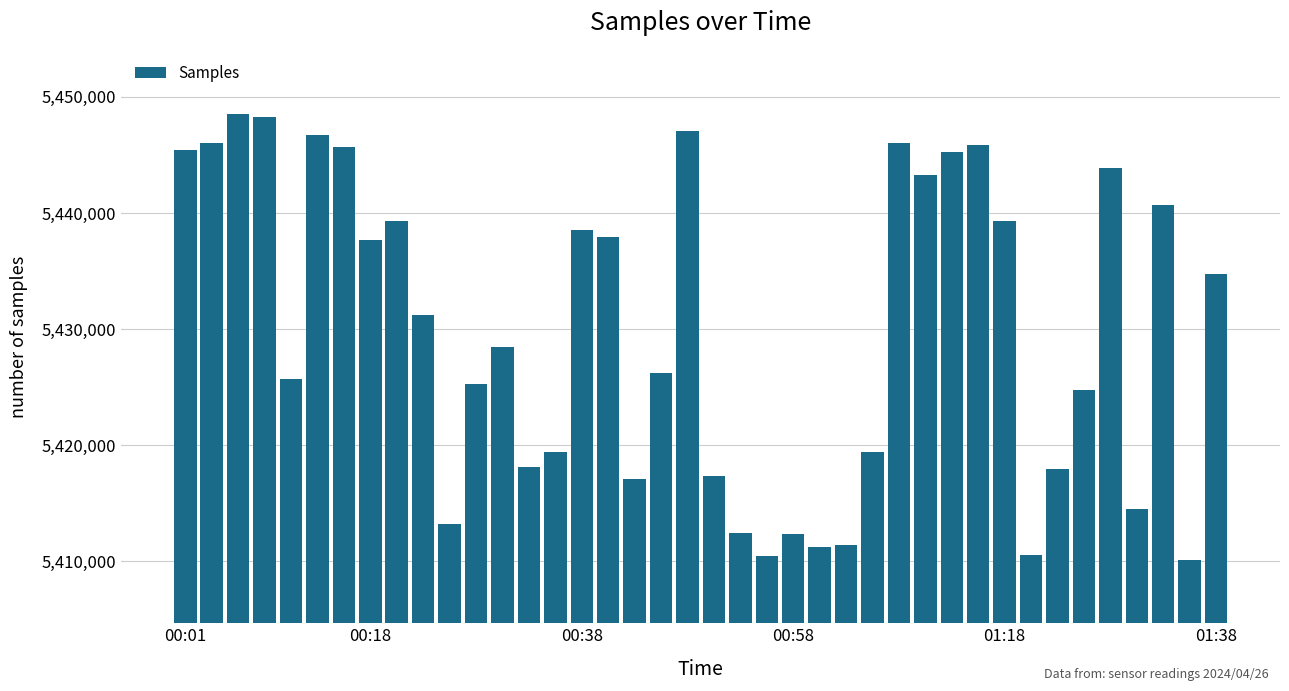

Are the bars horizontal?

No